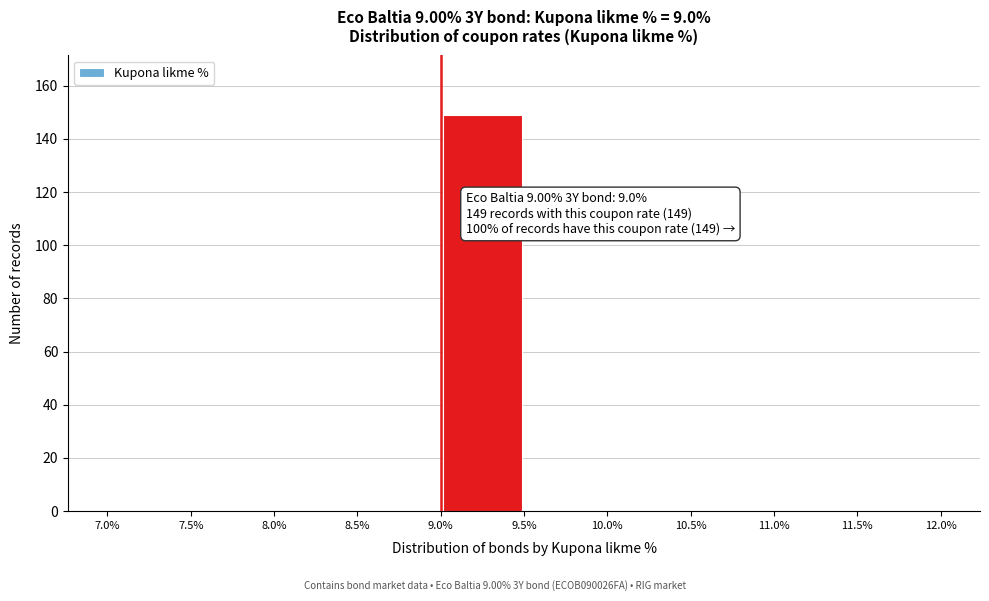

Over which range of the x-axis is the bar tallest?

9.0% to 9.5%